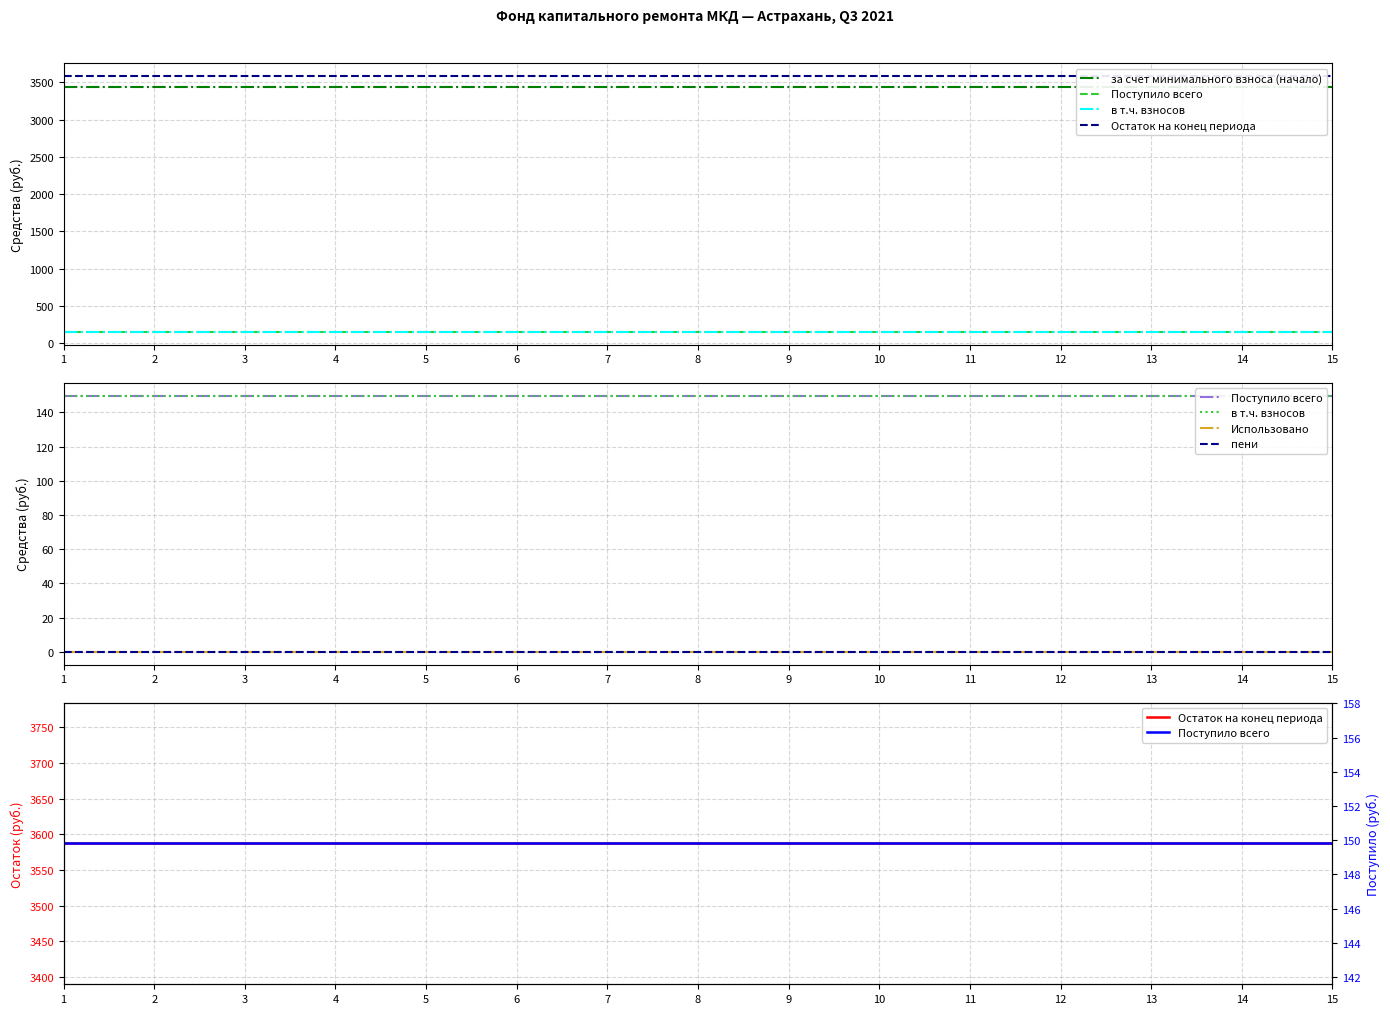

At which category does the chart reach its minimum across all series?

1